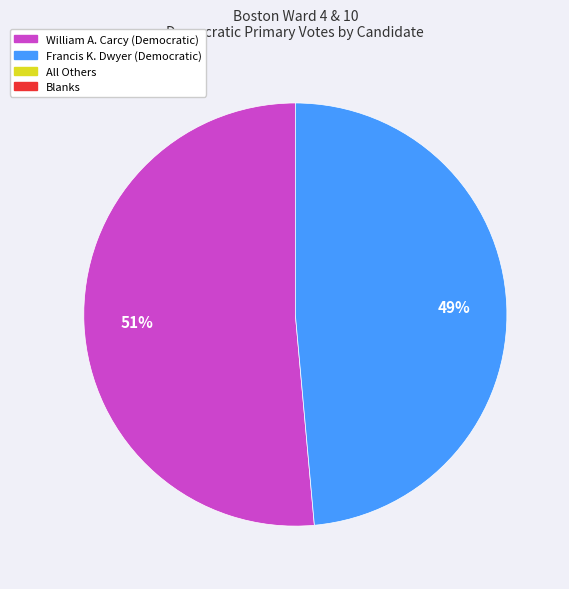

Does any single category account for the majority?

Yes